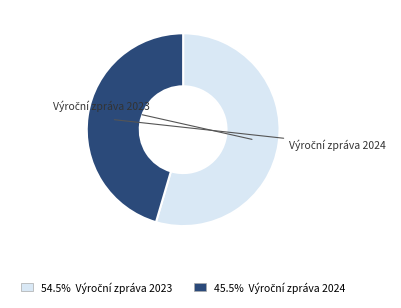

Is there any slice that represents more than half of the pie?

Yes